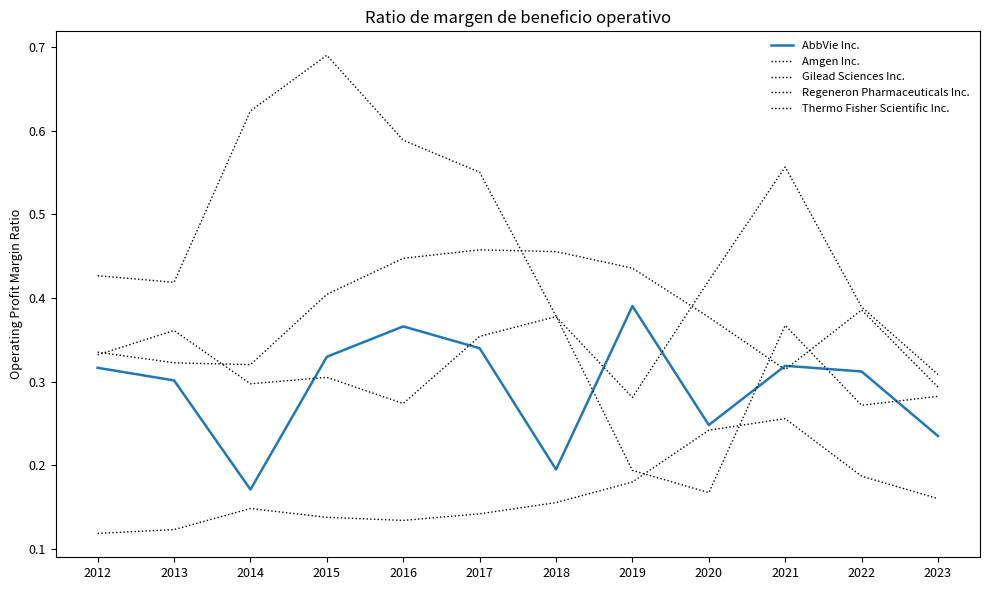

Which has a higher value, 2017 or 2021?

2017